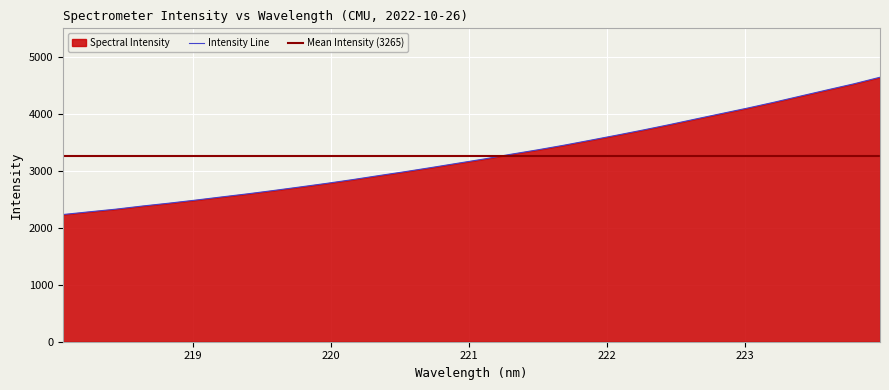

Count the number of categories in the chart.

32